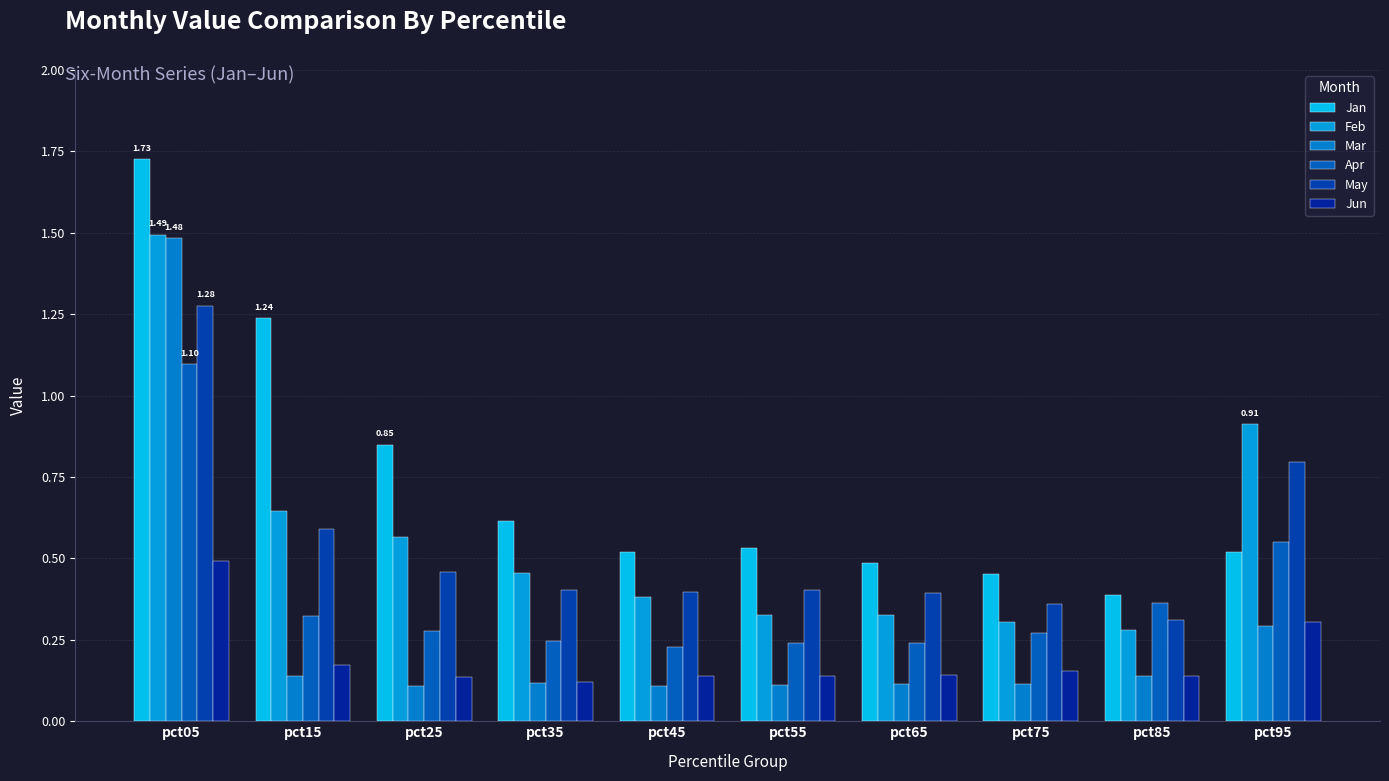

What is the maximum value for Feb?

1.5